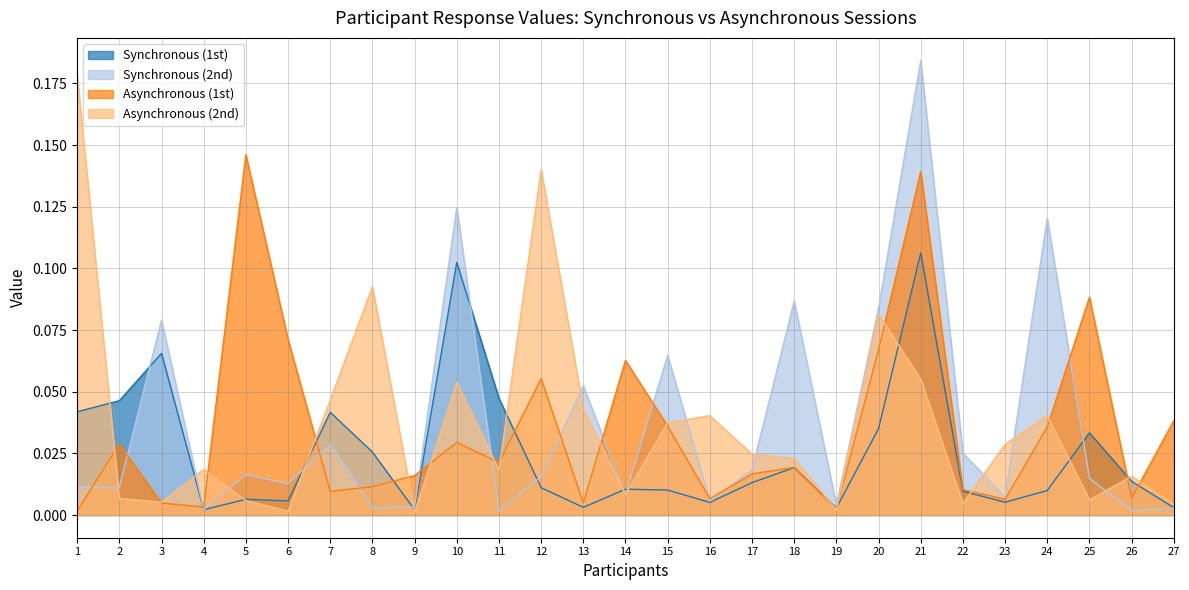

Reading left to right, list all the values displayed in this chart.

Synchronous (1st): 1=0.0	2=0.0	3=0.1	4=0.0	5=0.0	6=0.0	7=0.0	8=0.0	9=0.0	10=0.1	11=0.0	12=0.0	13=0.0	14=0.0	15=0.0	16=0.0	17=0.0	18=0.0	19=0.0	20=0.0	21=0.1	22=0.0	23=0.0	24=0.0	25=0.0	26=0.0	27=0.0
Synchronous (2nd): 1=0.0	2=0.0	3=0.1	4=0.0	5=0.0	6=0.0	7=0.0	8=0.0	9=0.0	10=0.1	11=0.0	12=0.0	13=0.1	14=0.0	15=0.1	16=0.0	17=0.0	18=0.1	19=0.0	20=0.1	21=0.2	22=0.0	23=0.0	24=0.1	25=0.0	26=0.0	27=0.0
Asynchronous (1st): 1=0.0	2=0.0	3=0.0	4=0.0	5=0.1	6=0.1	7=0.0	8=0.0	9=0.0	10=0.0	11=0.0	12=0.1	13=0.0	14=0.1	15=0.0	16=0.0	17=0.0	18=0.0	19=0.0	20=0.1	21=0.1	22=0.0	23=0.0	24=0.0	25=0.1	26=0.0	27=0.0
Asynchronous (2nd): 1=0.2	2=0.0	3=0.0	4=0.0	5=0.0	6=0.0	7=0.0	8=0.1	9=0.0	10=0.1	11=0.0	12=0.1	13=0.0	14=0.0	15=0.0	16=0.0	17=0.0	18=0.0	19=0.0	20=0.1	21=0.1	22=0.0	23=0.0	24=0.0	25=0.0	26=0.0	27=0.0